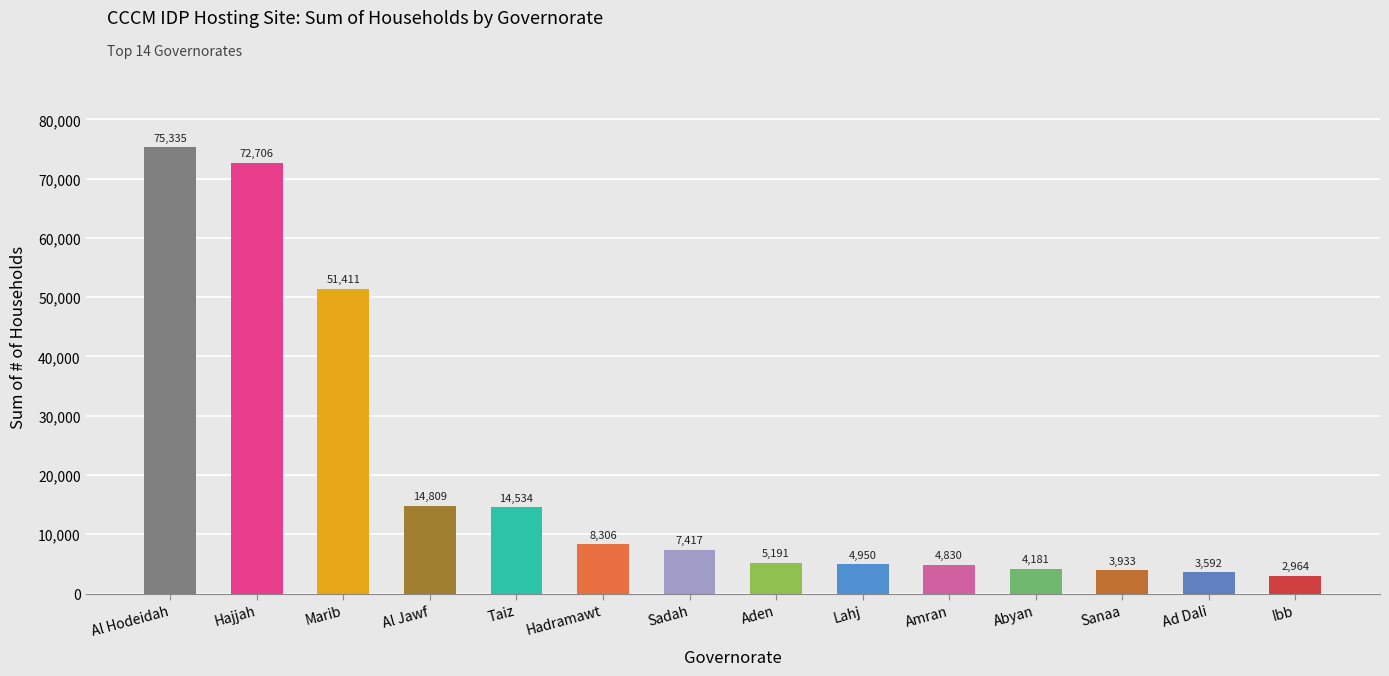

What is the difference between the second highest and second lowest values?

69114